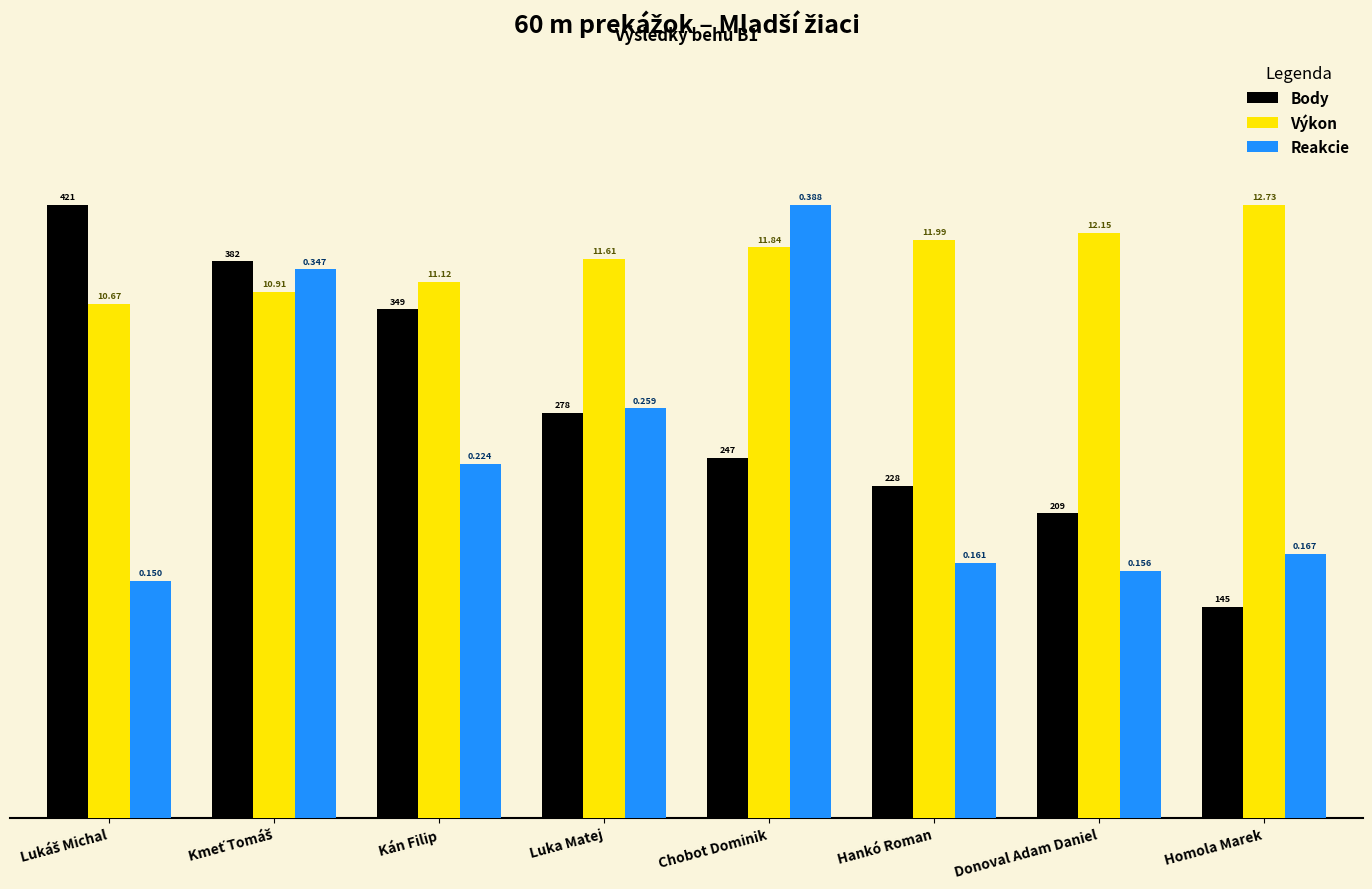

Reading right to left, what are all the values shown in this chart?

Body: Homola Marek=2.8	Donoval Adam Daniel=4.0	Hankó Roman=4.3	Chobot Dominik=4.7	Luka Matej=5.3	Kán Filip=6.6	Kmeť Tomáš=7.3	Lukáš Michal=8.0
Výkon: Homola Marek=8.0	Donoval Adam Daniel=7.6	Hankó Roman=7.5	Chobot Dominik=7.4	Luka Matej=7.3	Kán Filip=7.0	Kmeť Tomáš=6.9	Lukáš Michal=6.7
Reakcie: Homola Marek=3.4	Donoval Adam Daniel=3.2	Hankó Roman=3.3	Chobot Dominik=8.0	Luka Matej=5.3	Kán Filip=4.6	Kmeť Tomáš=7.2	Lukáš Michal=3.1